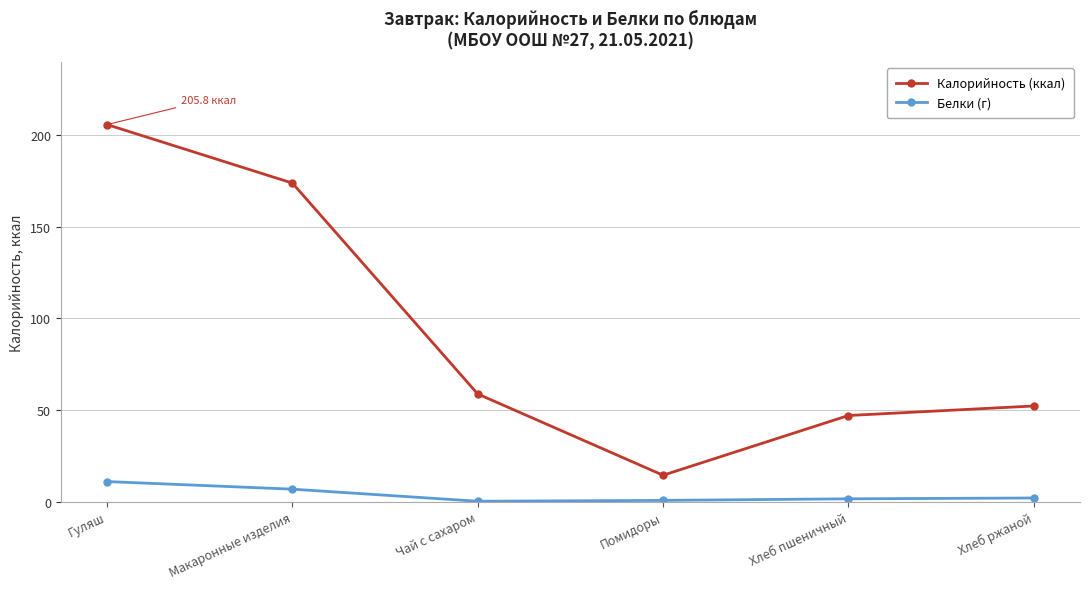

What is the sum of the Белки (г) values at Чай с сахаром and Хлеб ржаной?

2.2